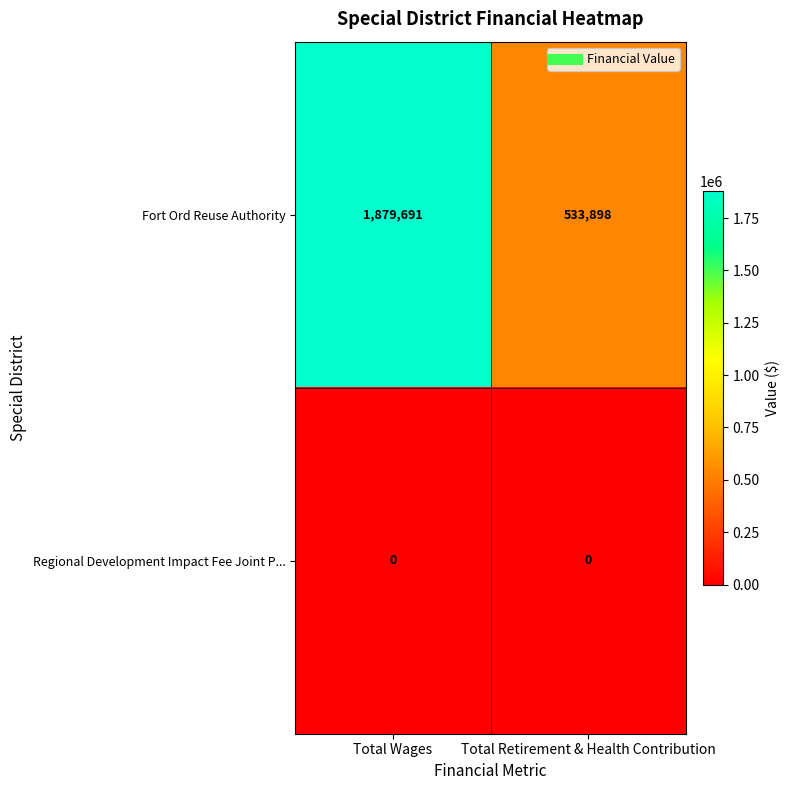

What is the maximum value for Fort Ord Reuse Authority?

1879691